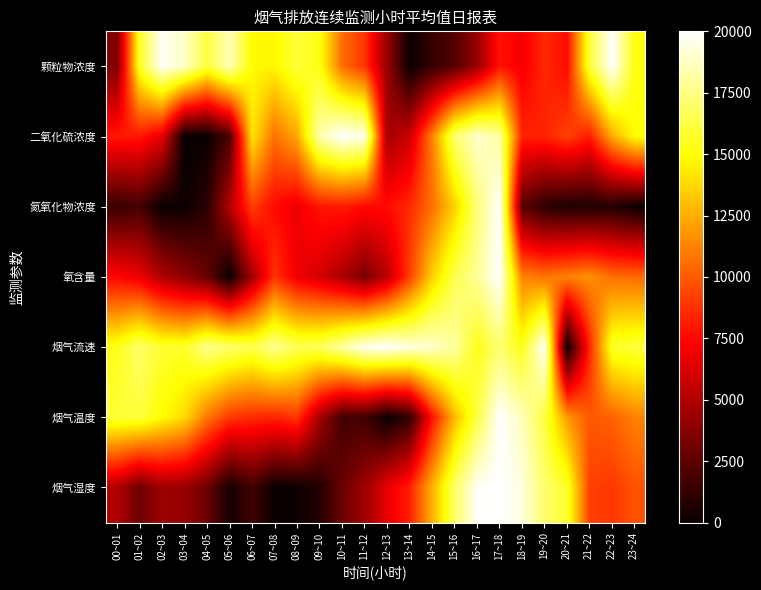

What is the total value across all series at 10~11?

66284.9